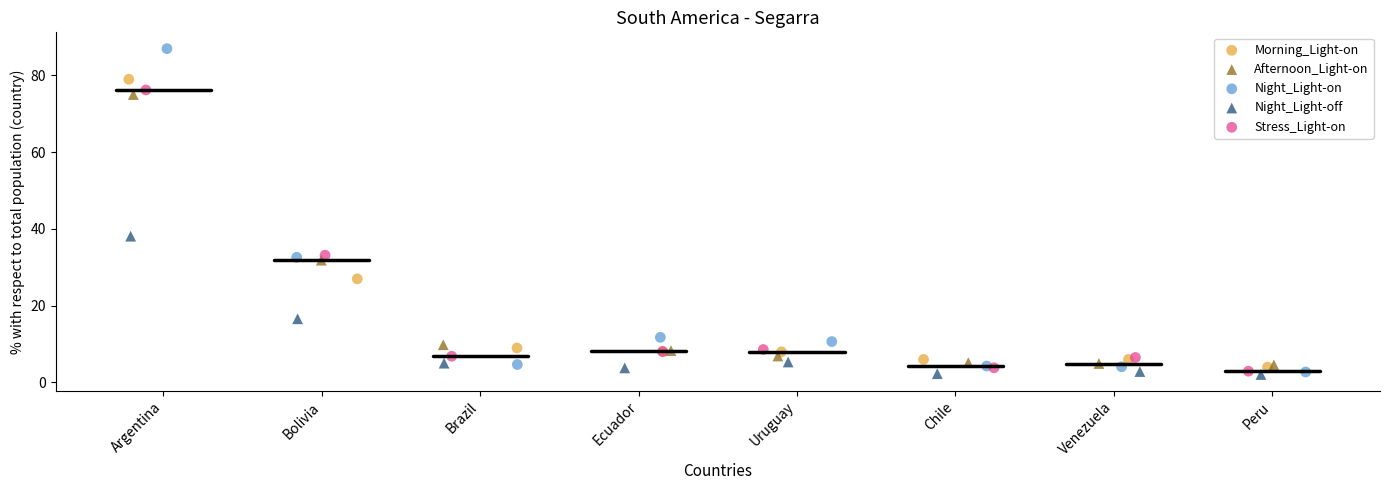

Which series has the largest Y range (max minus min)?

Night_Light-on